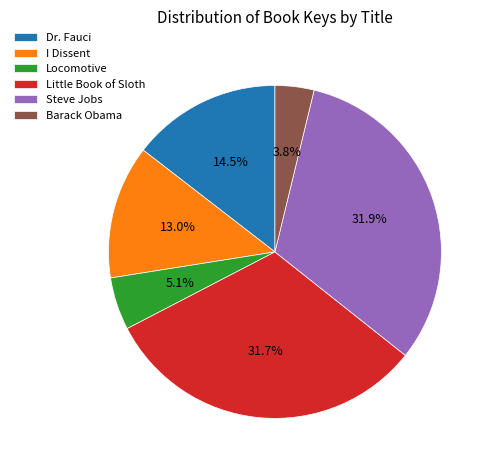

How many segments does this pie chart have?

6